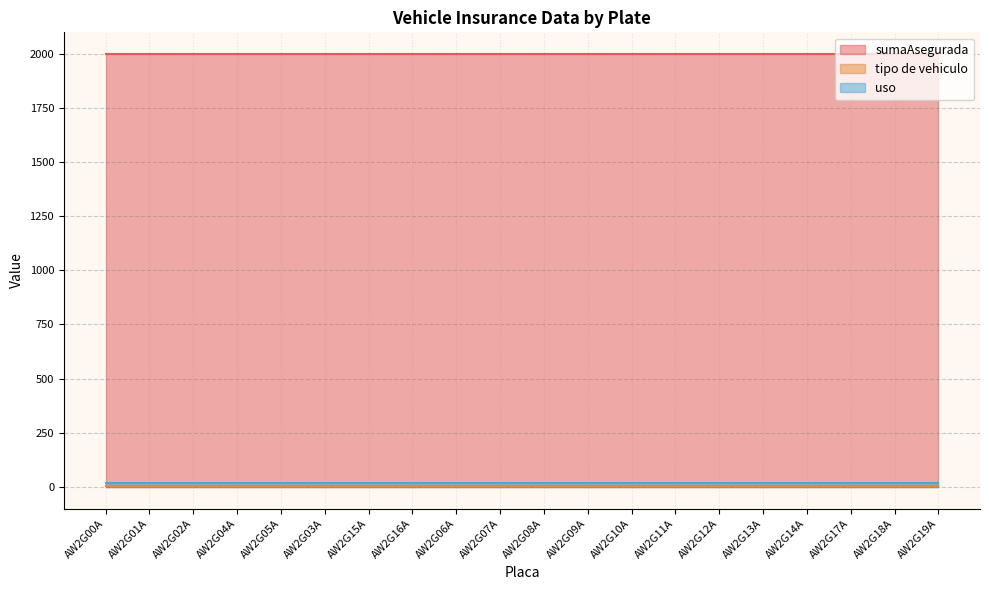

True or false: uso and sumaAsegurada intersect in this chart.

False